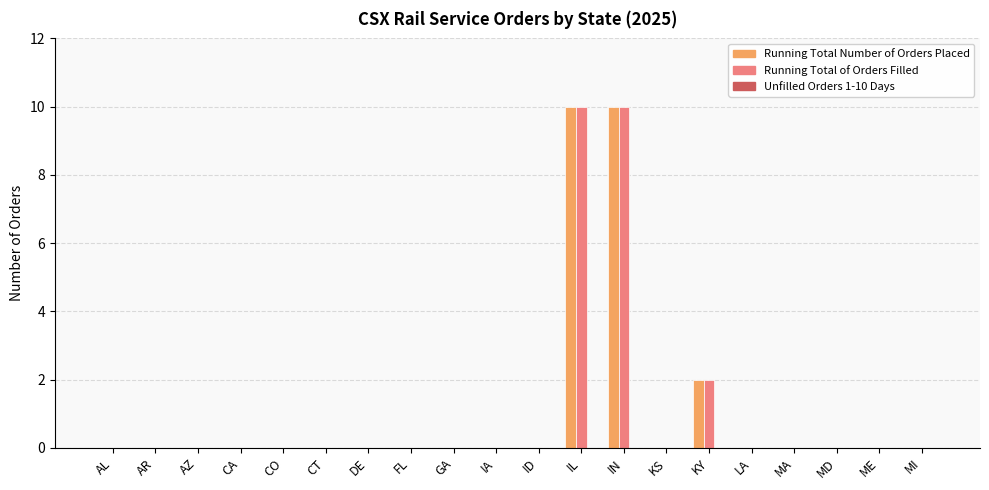

The value of Running Total Number of Orders Placed at AR is 0. True or false?

True